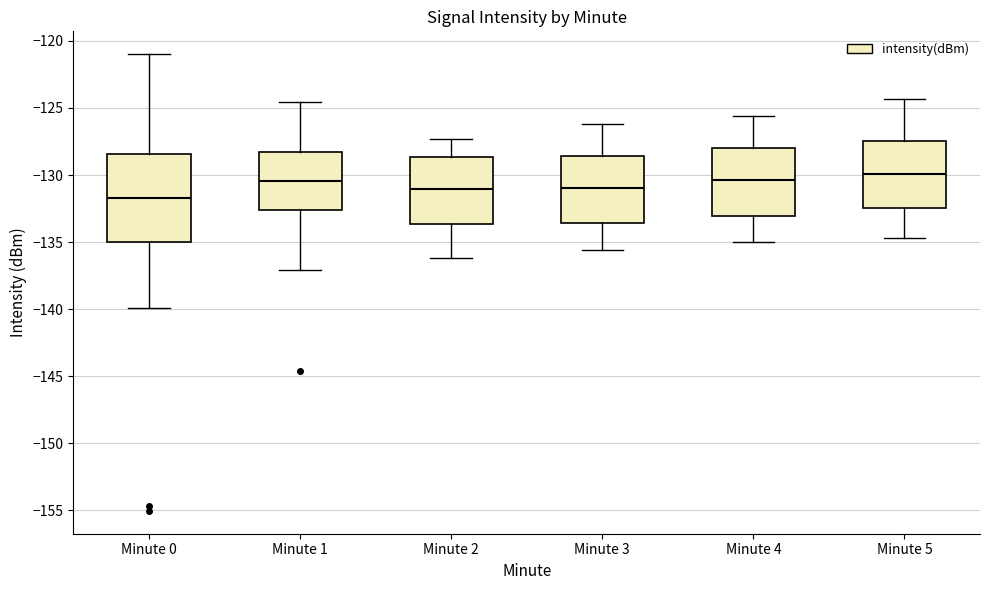

Where is the upper edge of the box for Minute 5 on the y-axis? The values are not printed on the chart, so give them approximately, as read against the axis.

-127.5